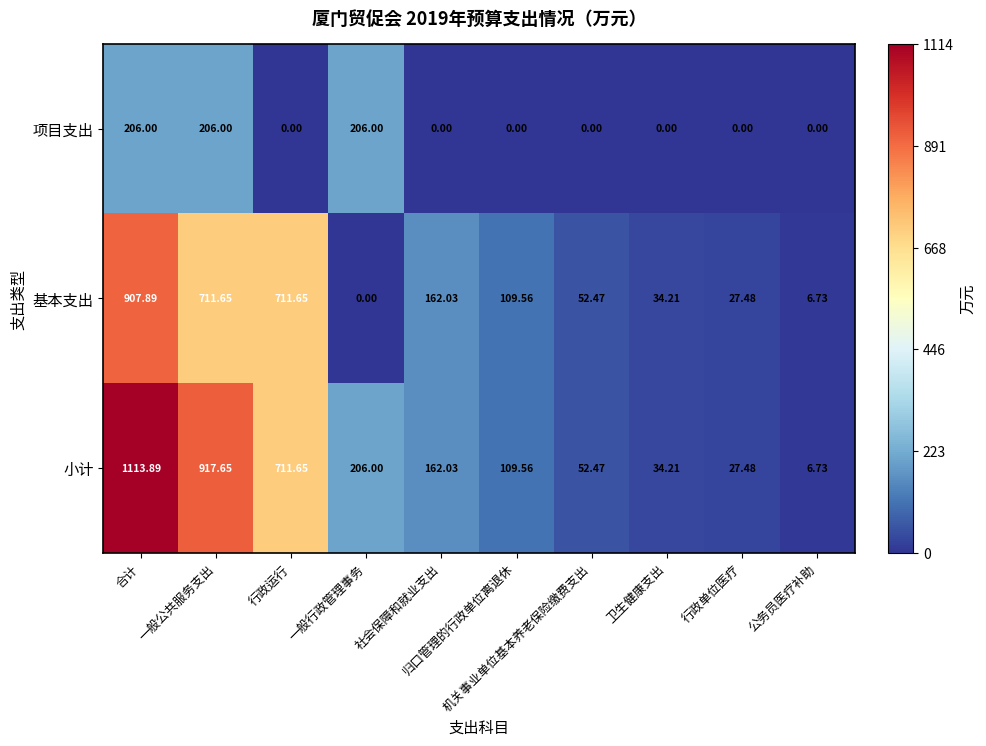

At which category is the sum across all series the highest?

合计